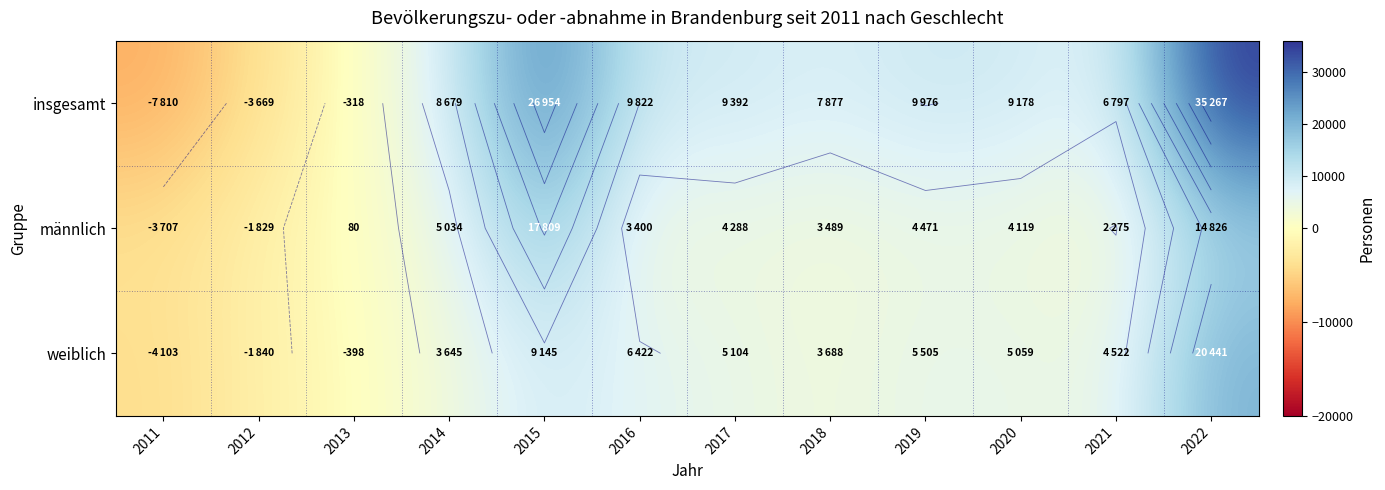

True or false: weiblich has a value of -2645 at 2012.

False